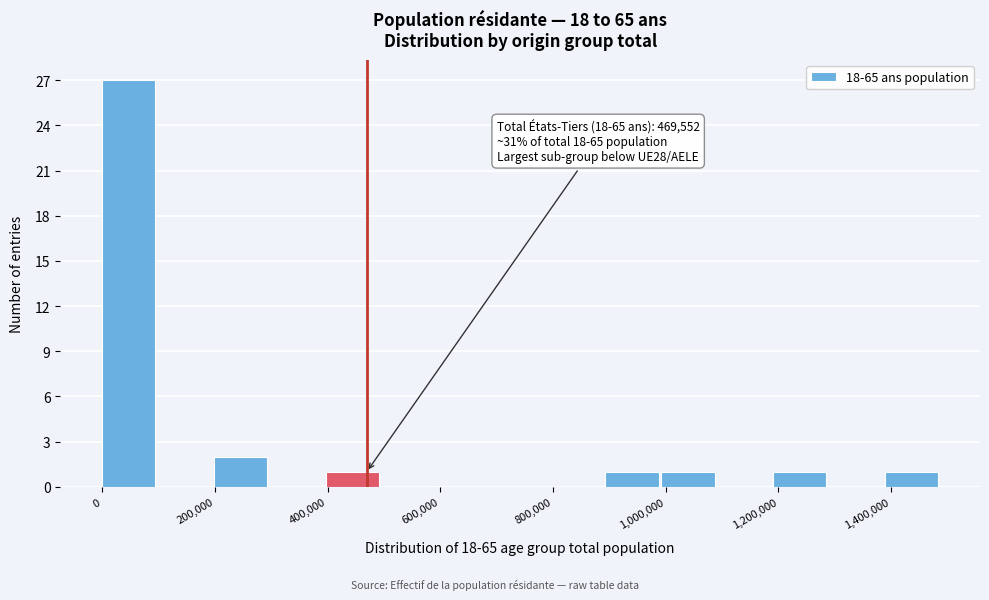

Over which range of the x-axis is the bar tallest?

0 to 100000